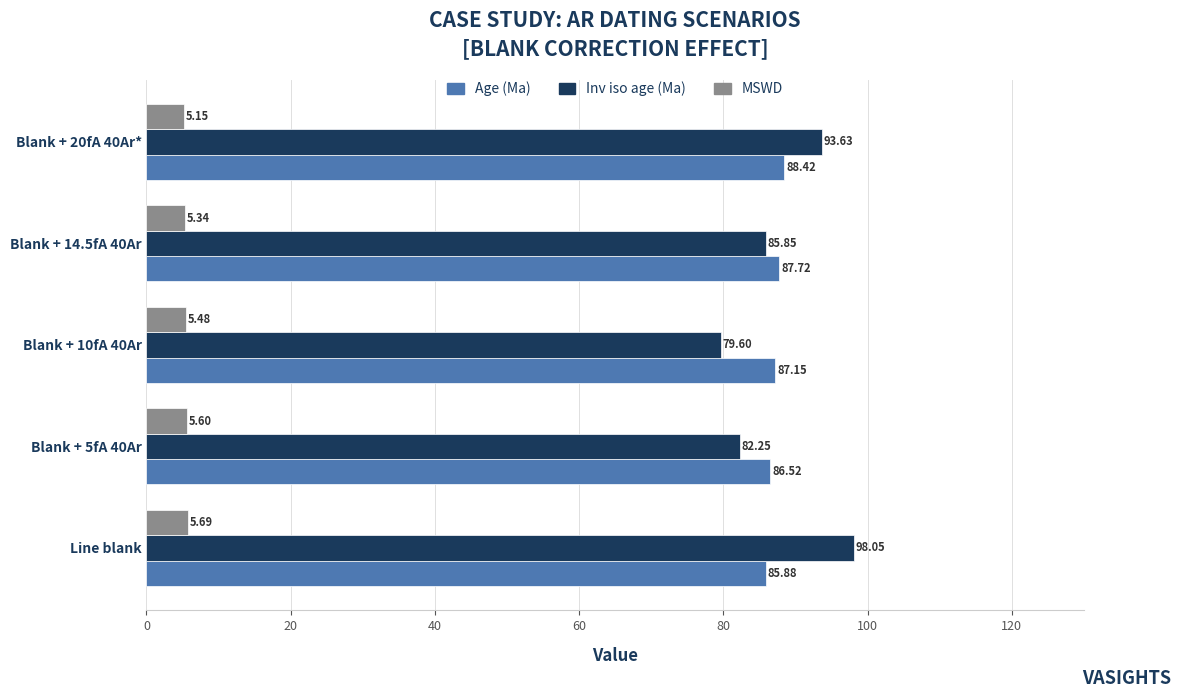

What is the sum of all Age (Ma) values?

435.7